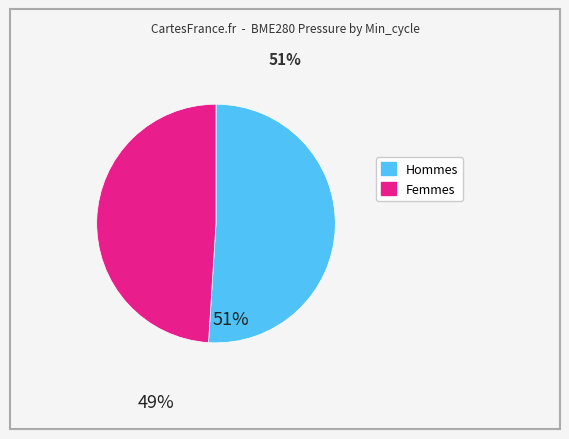

How many slices are in this pie chart?

2